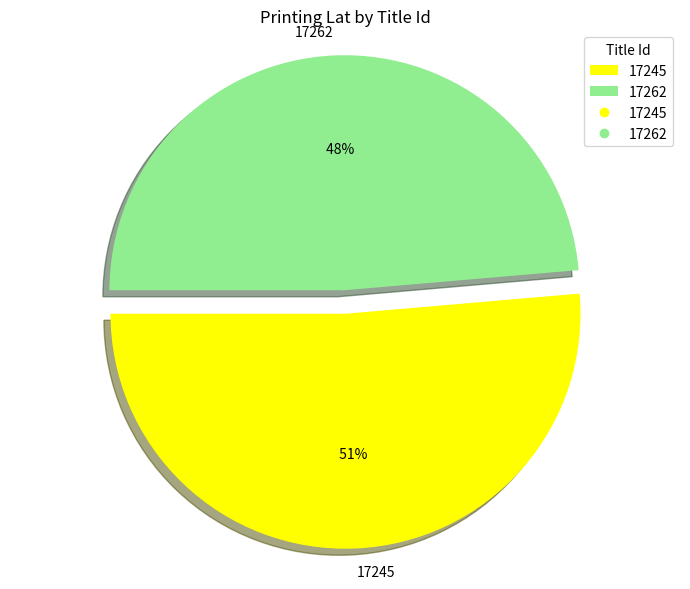

Count the number of slices in the pie.

2